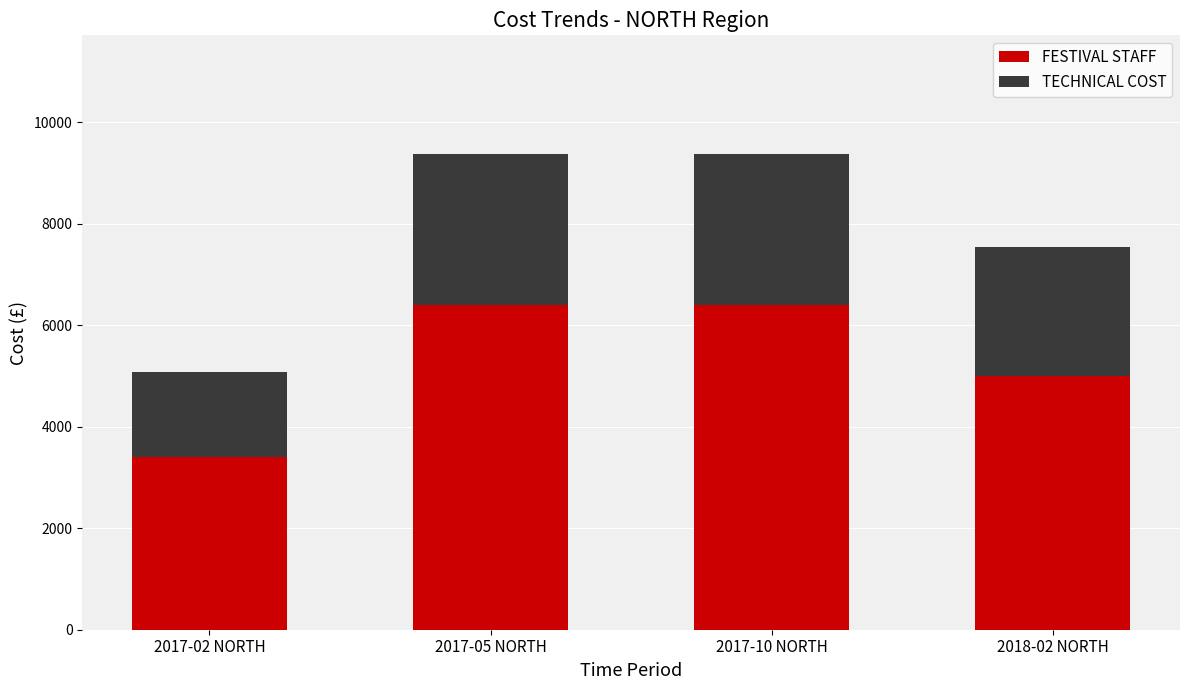

Where is FESTIVAL STAFF nearest to the value 4900?

2018-02 NORTH